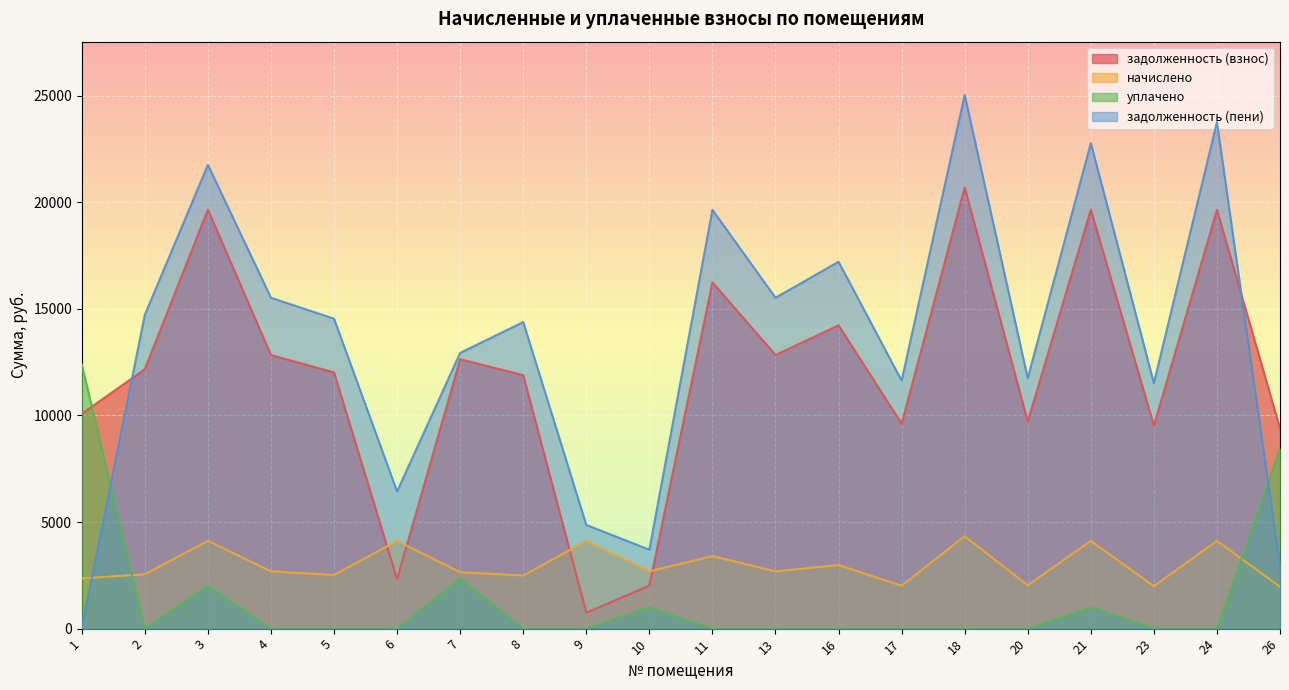

Reading left to right, transcribe all the data shown in this chart.

задолженность (взнос): 10077.1	12168.4	19652.9	12831.2	12019.1	2315.6	12636.2	11889.1	747.8	2015.7	16242.0	12831.2	14228.0	9615.2	20692.3	9712.7	19652.9	9520.9	19643.0	9387.8
начислено: 2355.7	2548.8	4116.5	2687.6	2517.5	4116.5	2646.7	2490.2	4114.3	2687.6	3402.0	2687.6	2980.2	2014.0	4334.2	2034.4	4116.5	1994.3	4114.3	1966.3
уплачено: 12398.1	0.0	2019.6	0.0	0.0	0.0	2350.8	0.7	0.0	1000.0	0.0	0.0	0.0	0.0	0.0	0.0	1000.0	0.0	0.0	8437.9
задолженность (пени): 34.7	14717.2	21749.8	15518.9	14536.6	6432.0	12932.2	14378.7	4862.1	3703.4	19644.0	15518.9	17208.2	11629.2	25026.5	11747.0	22769.4	11515.2	23757.4	2916.2